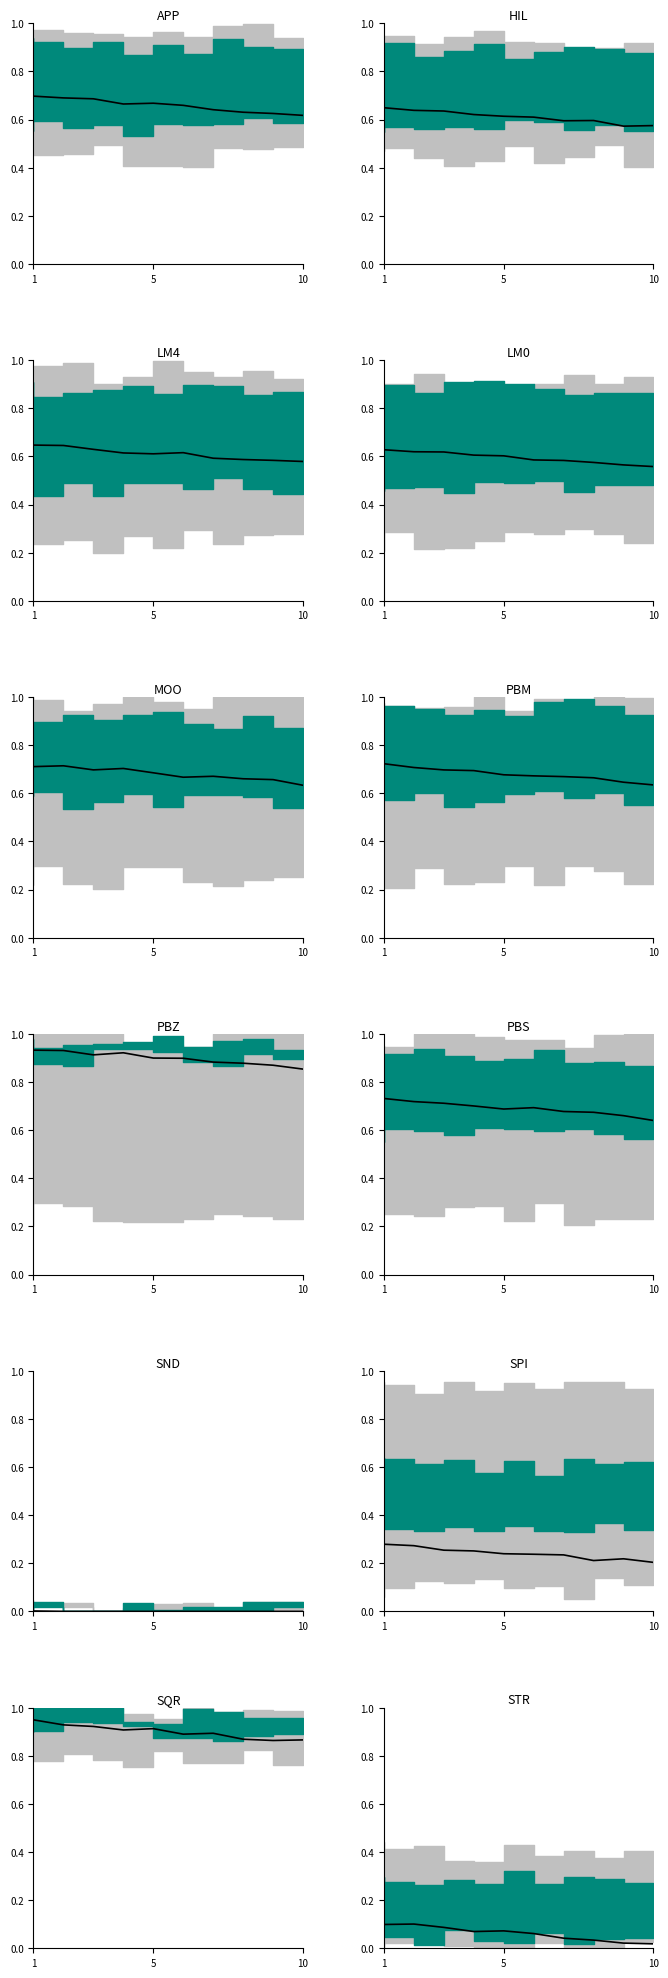

True or false: there are more than 0 points higher than both neighbors.

True